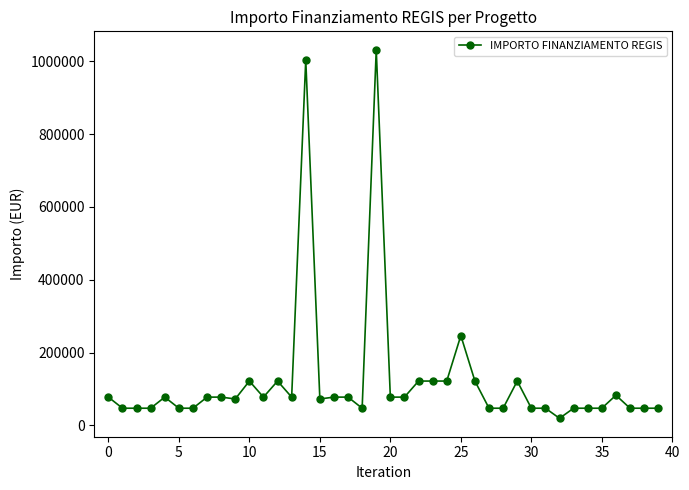

Is this an area chart (filled region under the line)?

No